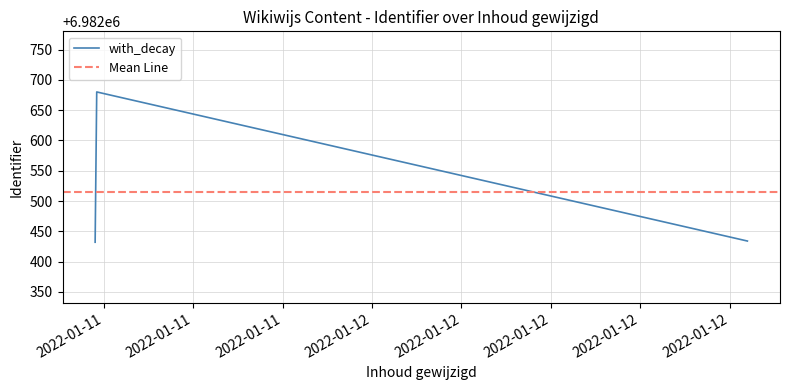

What is the difference between the values at 2022-01-11 14:43:01 and 2022-01-12 12:35:23?

2